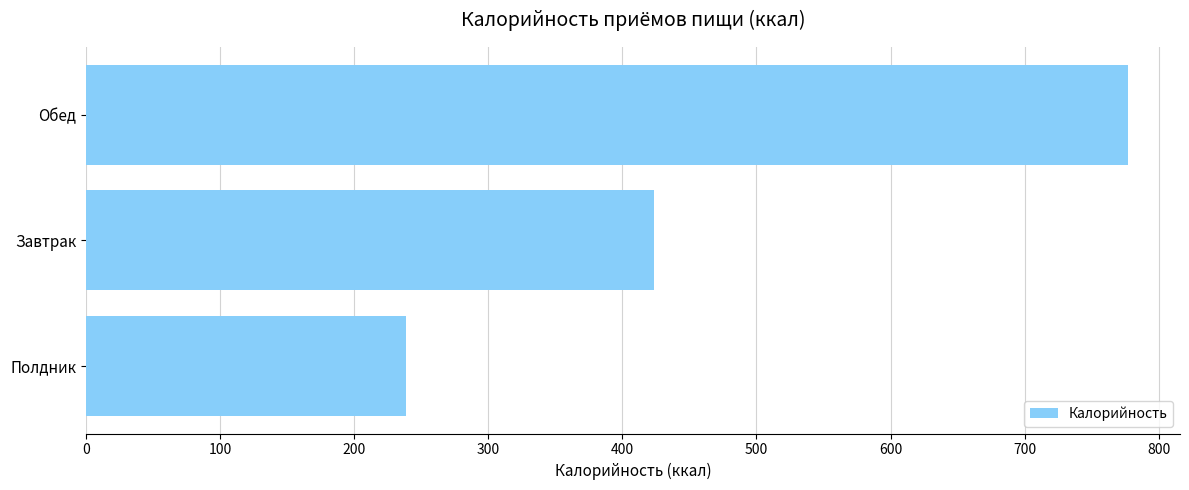

Approximately how many times larger is the value at Обед compared to Полдник?

3.3